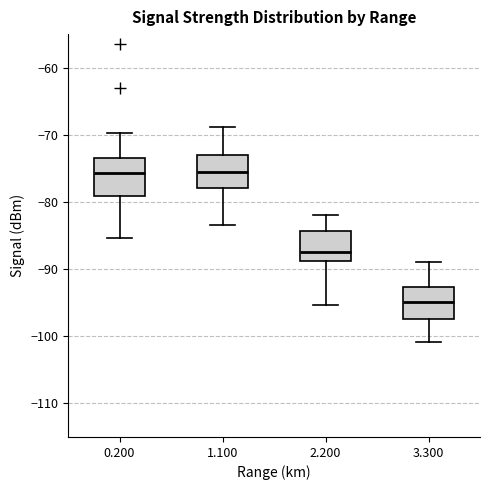

Reading left to right, read every box against the y-axis: the position of its median line, the range the box covers, and the ends of its whiskers. The values are not printed on the chart, so give them approximately, as read against the axis.

0.200: median -76, box -79 to -73, whiskers -85 to -70
1.100: median -76, box -78 to -73, whiskers -83 to -69
2.200: median -87, box -89 to -84, whiskers -95 to -82
3.300: median -95, box -97 to -93, whiskers -101 to -89